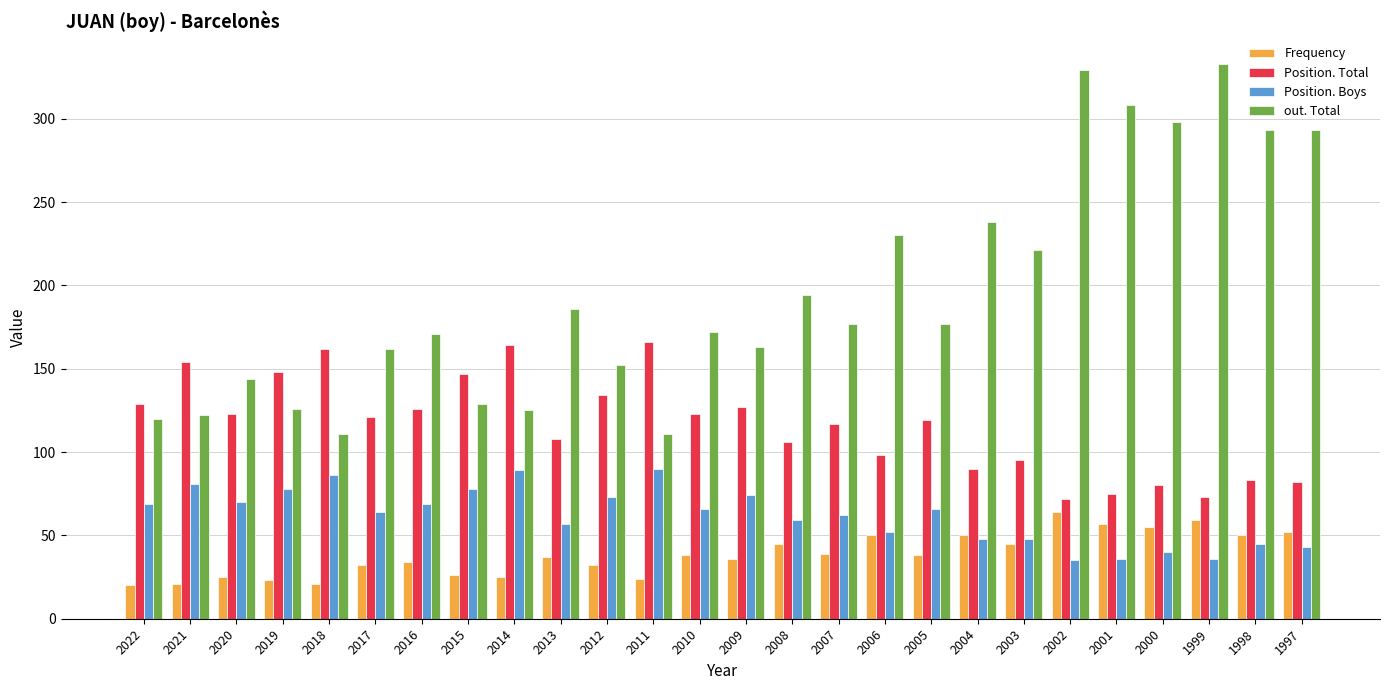

How many groups of bars are there?

26